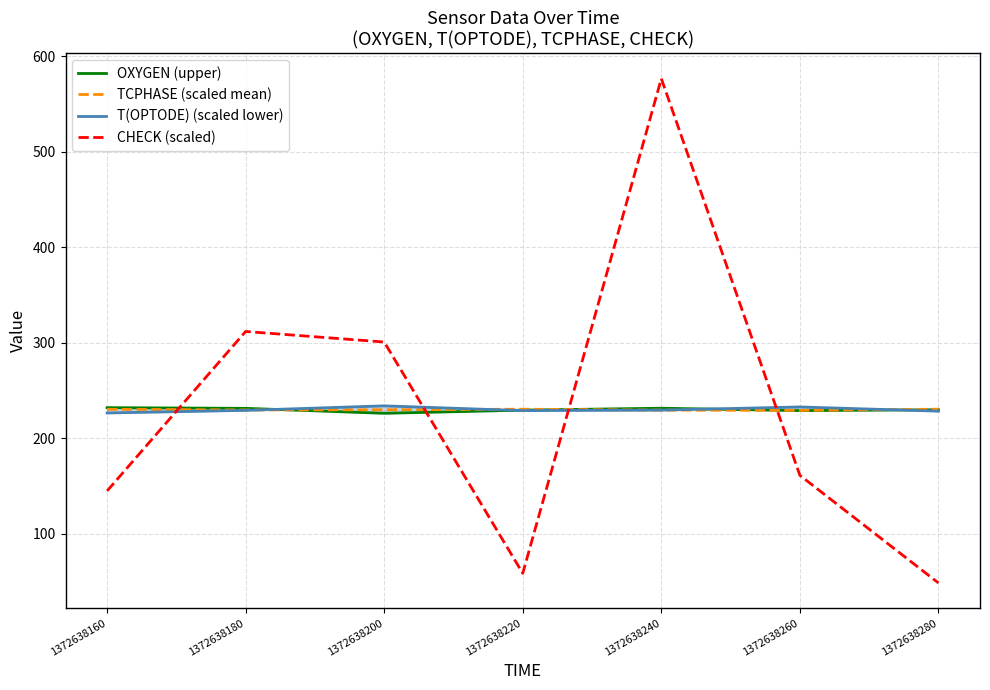

How many lines are shown in the chart?

4